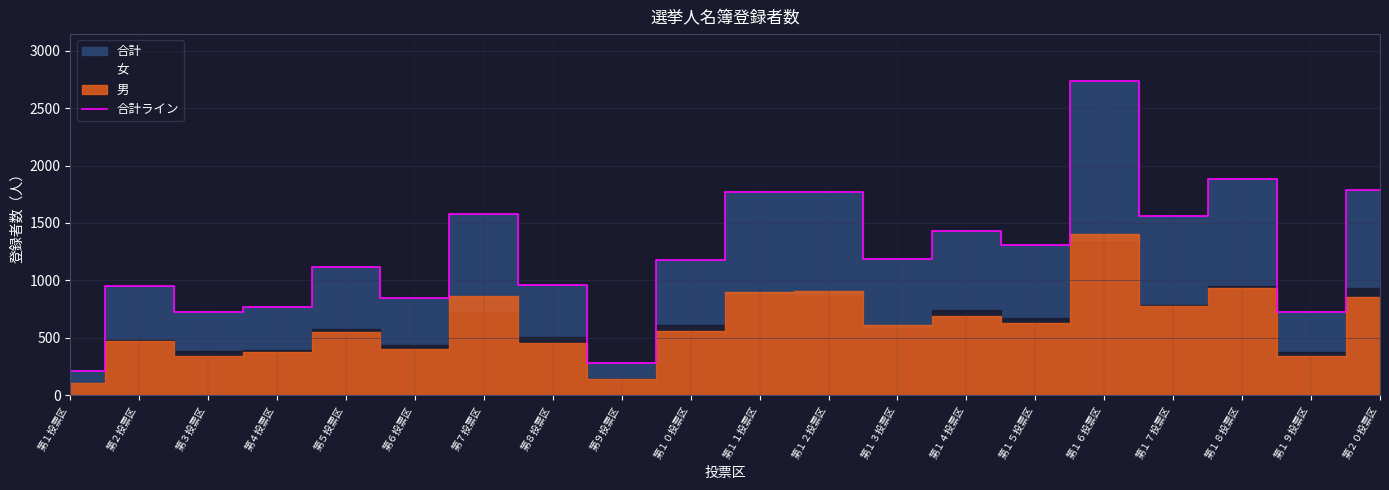

What is the greatest value displayed?

2736